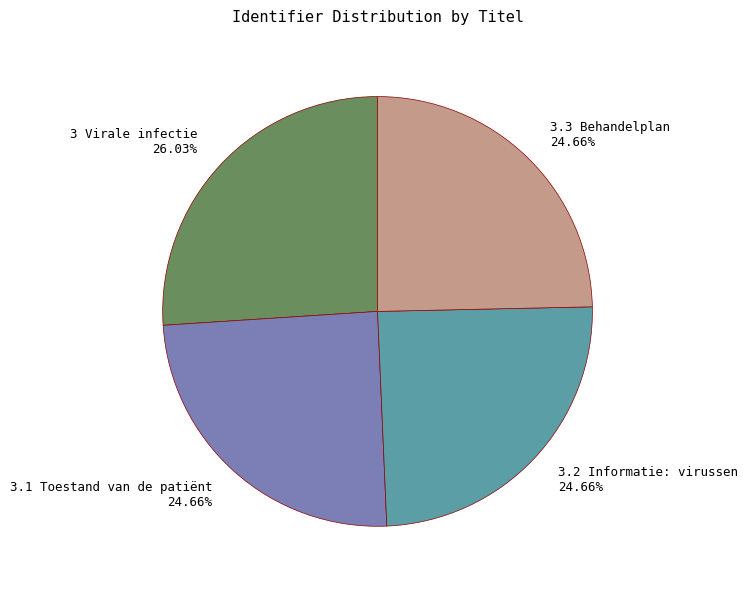

To the nearest percent, what is the combined percentage of 3 Virale infectie and 3.3 Behandelplan?

51%